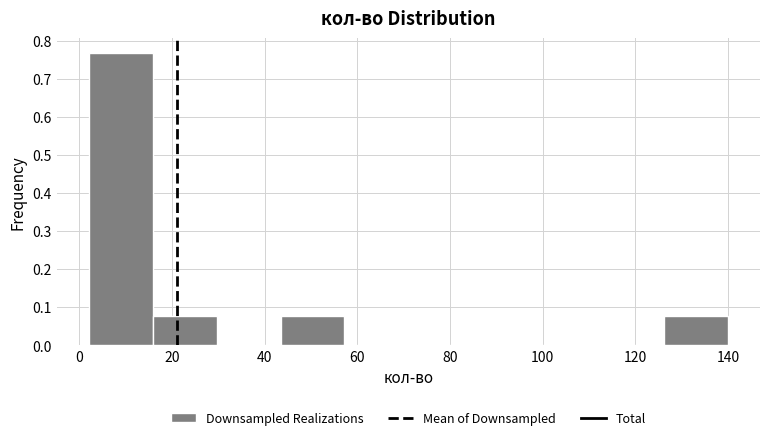

Reading left to right, list every bar in this chart as the range it spans on the x-axis followed by its height. Neither the bar edges nor the heights are printed on the chart, so give them approximately, as read against the axes.

2.0 to 15.8: 0.77
15.8 to 29.6: 0.08
29.6 to 43.4: 0
43.4 to 57.2: 0.08
57.2 to 71.0: 0
71.0 to 84.8: 0
84.8 to 98.6: 0
98.6 to 112.4: 0
112.4 to 126.2: 0
126.2 to 140.0: 0.08